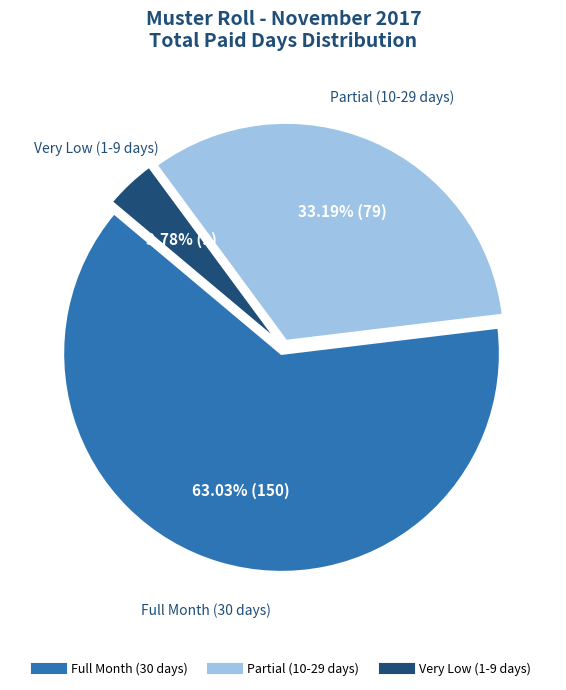

Is there a majority slice in this chart?

Yes